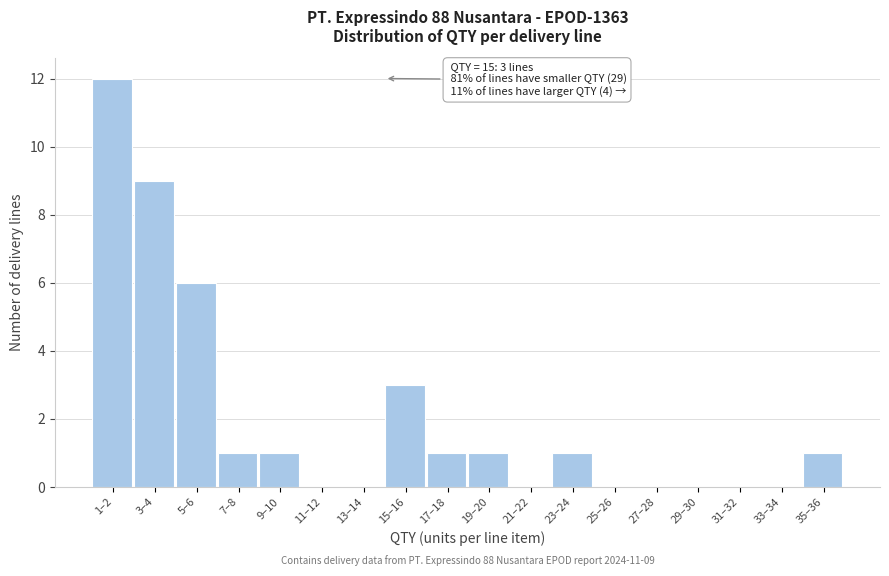

Reading left to right, extract all data points from this chart.

1–2=12	3–4=9	5–6=6	7–8=1	9–10=1	11–12=0	13–14=0	15–16=3	17–18=1	19–20=1	21–22=0	23–24=1	25–26=0	27–28=0	29–30=0	31–32=0	33–34=0	35–36=1